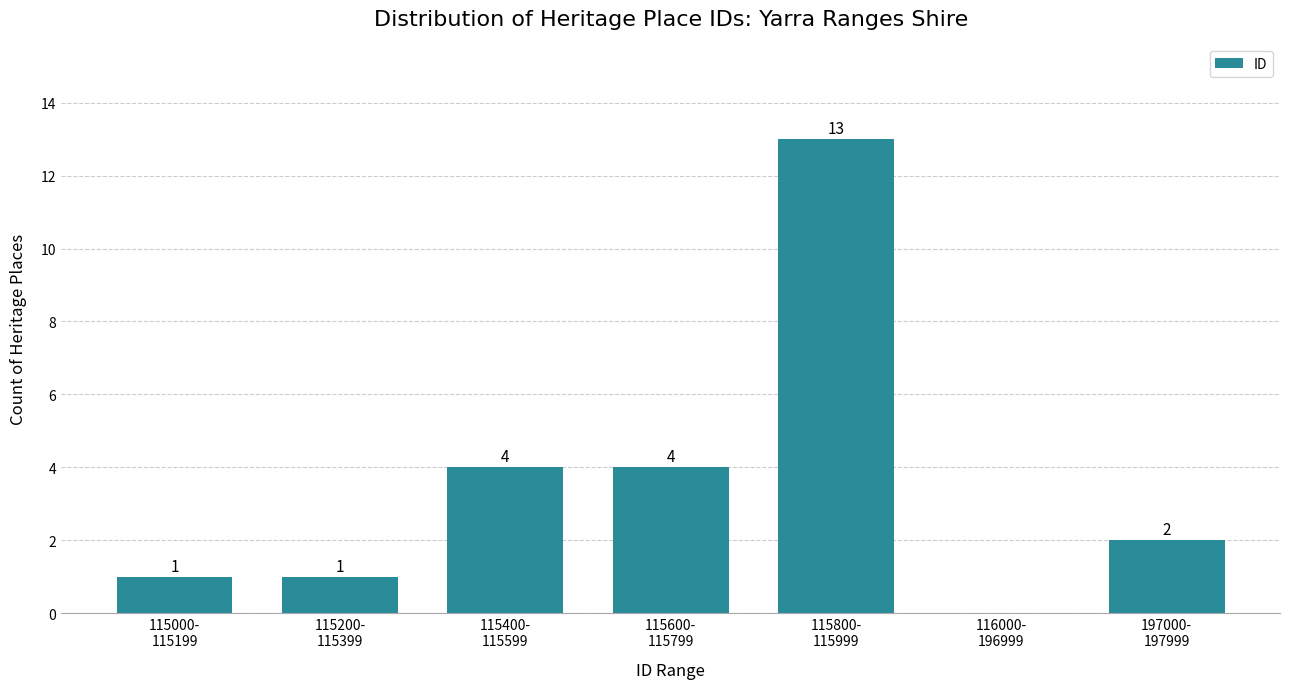

What is the sum of all values?

25